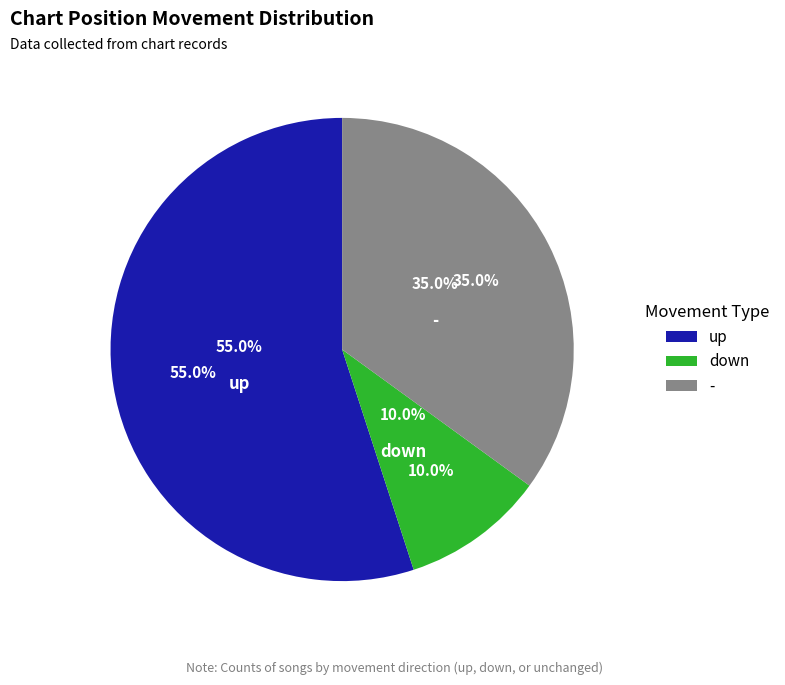

Rank the categories by value from highest to lowest.

up, -, down